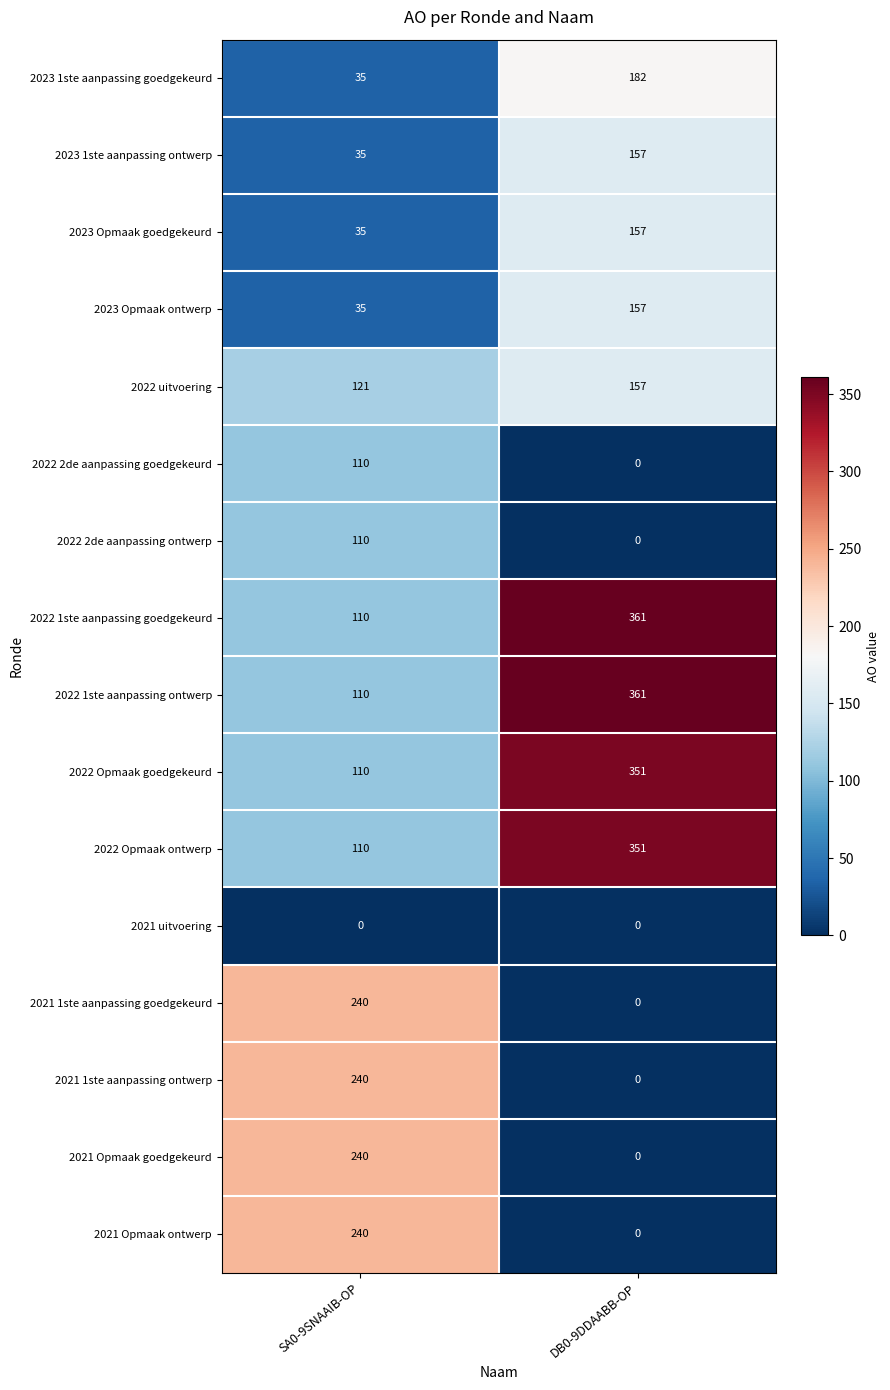

At which category is the sum across all series the highest?

DB0-9DDAABB-OP